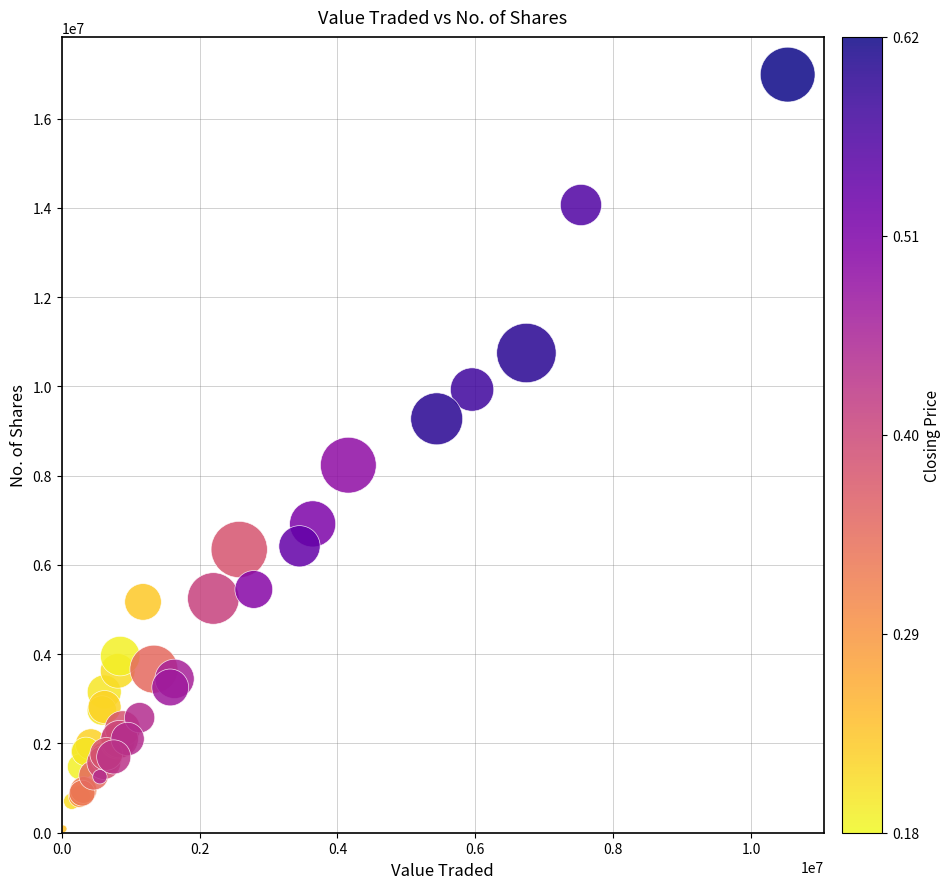

What Y value in the scatter plot is closest to 8537297?

8236487